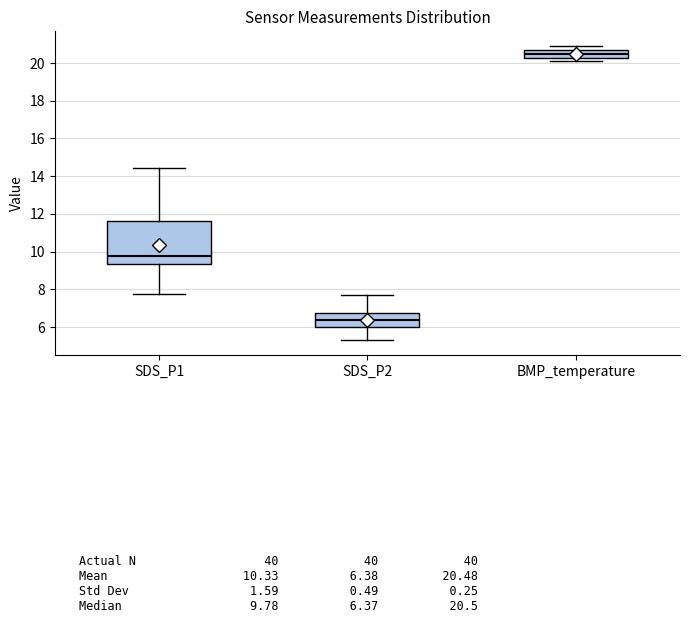

Reading left to right, read every box against the y-axis: the position of its median line, the range the box covers, and the ends of its whiskers. The values are not printed on the chart, so give them approximately, as read against the axis.

SDS_P1: median 9.8, box 9.4 to 11.6, whiskers 7.8 to 14.4
SDS_P2: median 6.4, box 6.0 to 6.8, whiskers 5.4 to 7.8
BMP_temperature: median 20.6, box 20.2 to 20.8, whiskers 20.2 (just below the box's lower edge) to 21.0